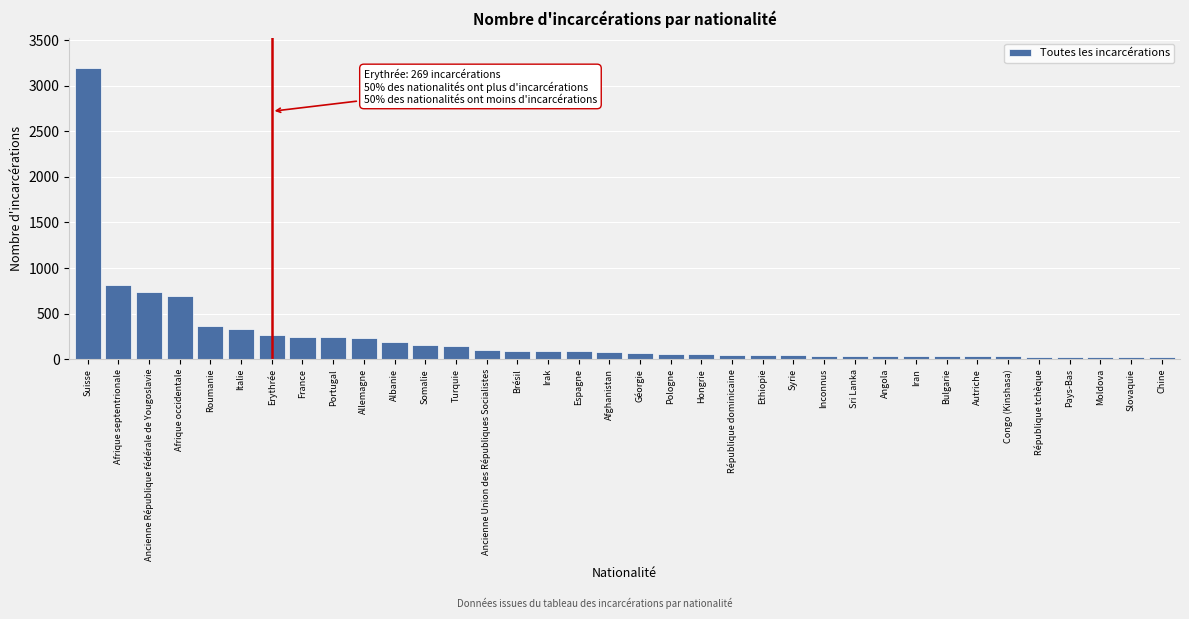

What is the sum of the values at Afrique septentrionale and Albanie?

1010